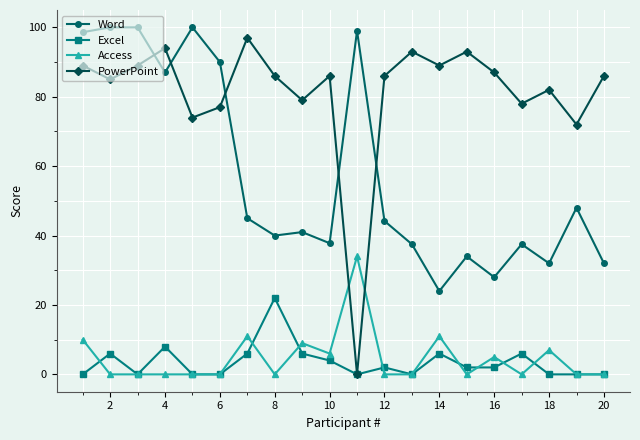

At how many categories does at least one series exceed 80?

17